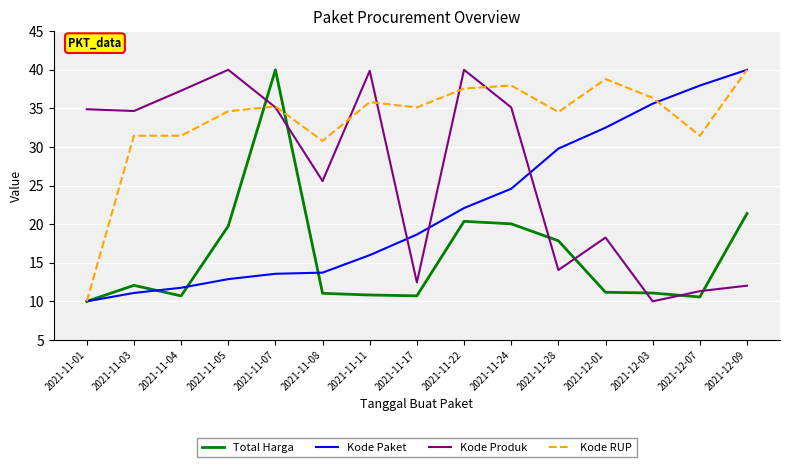

Which series has the largest total across all categories?

Kode RUP